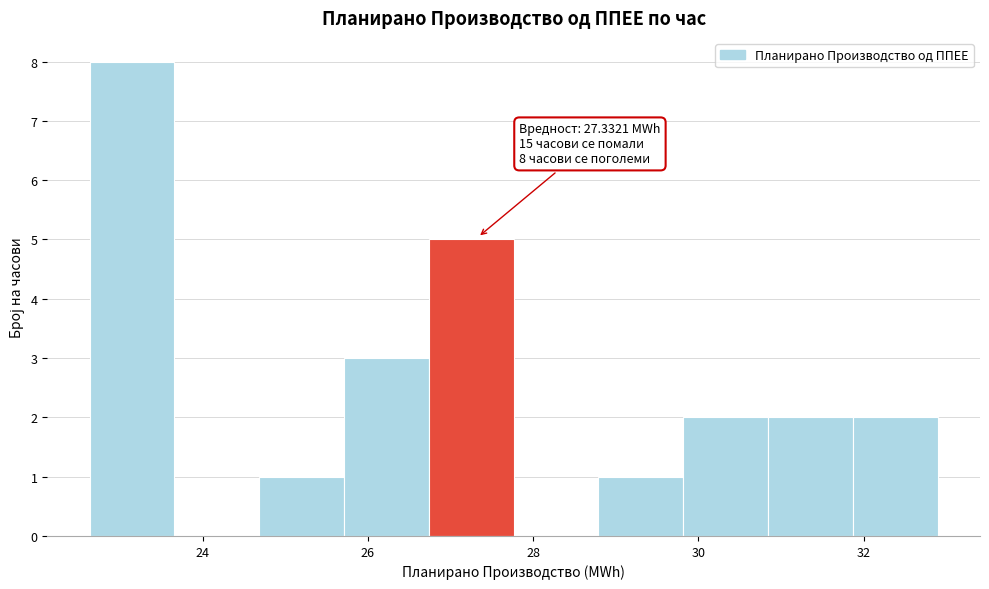

Which range on the x-axis has the tallest bar?

22.6 to 23.6